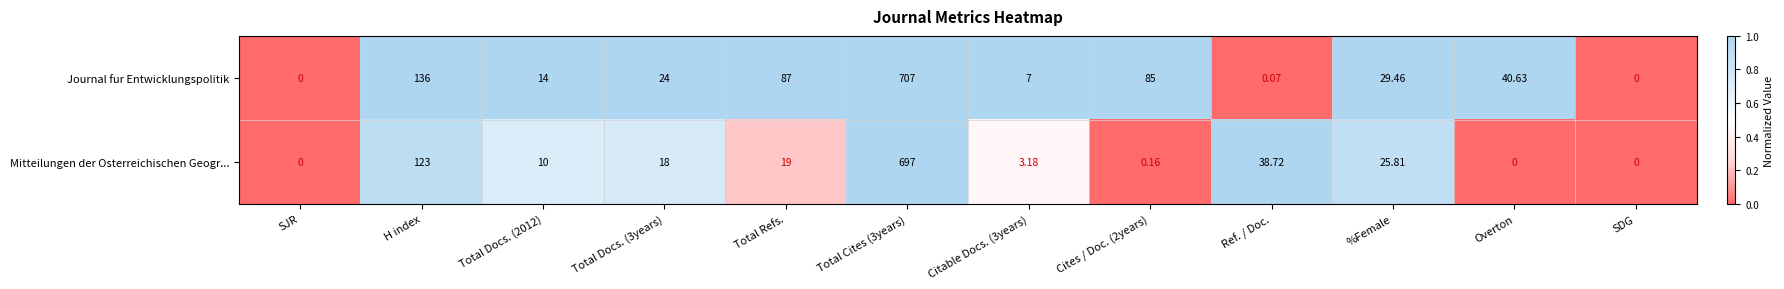

List the series in order of their peak value, highest first.

Journal fur Entwicklungspolitik, Mitteilungen der Osterreichischen Geogr...